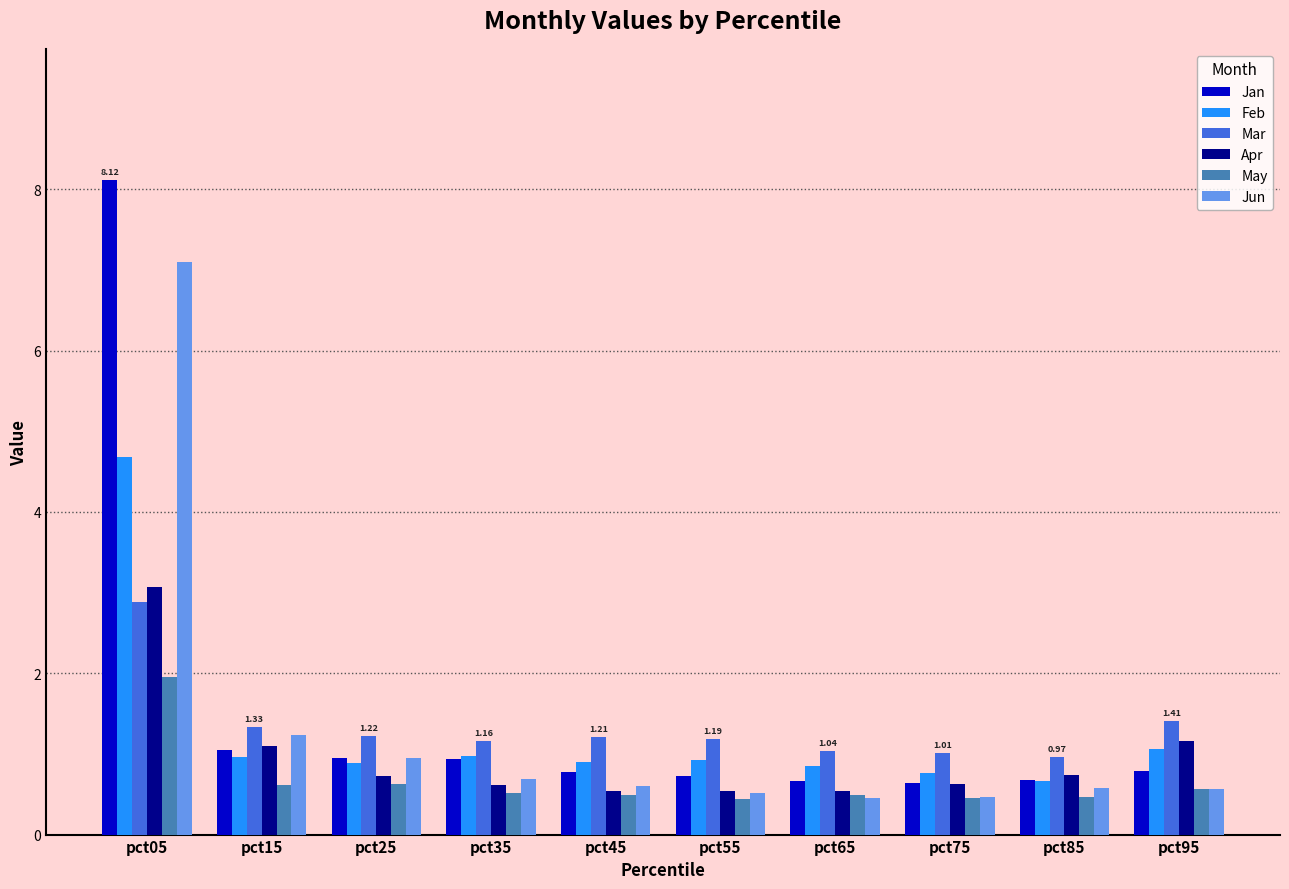

How many categories are shown in the chart?

10